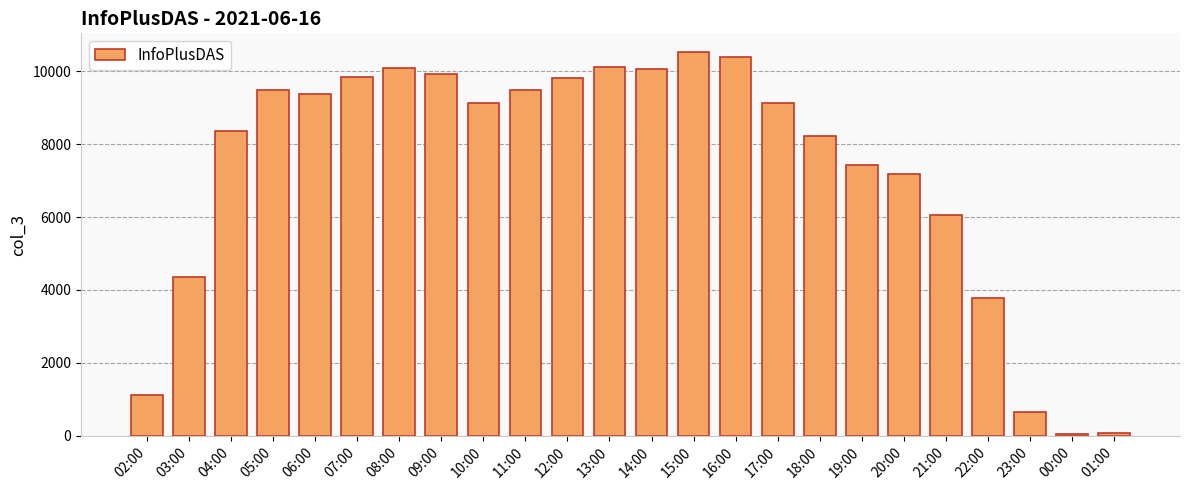

What is the sum of all values?

174729